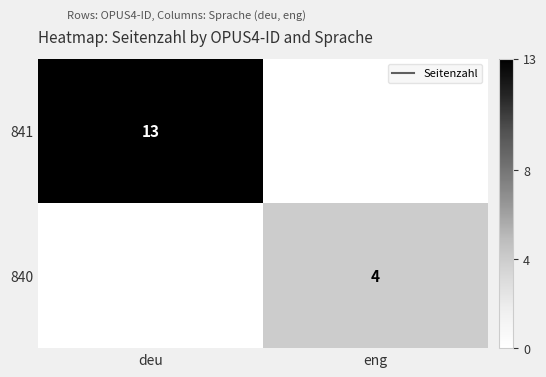

What is the total value across all series at eng?

4